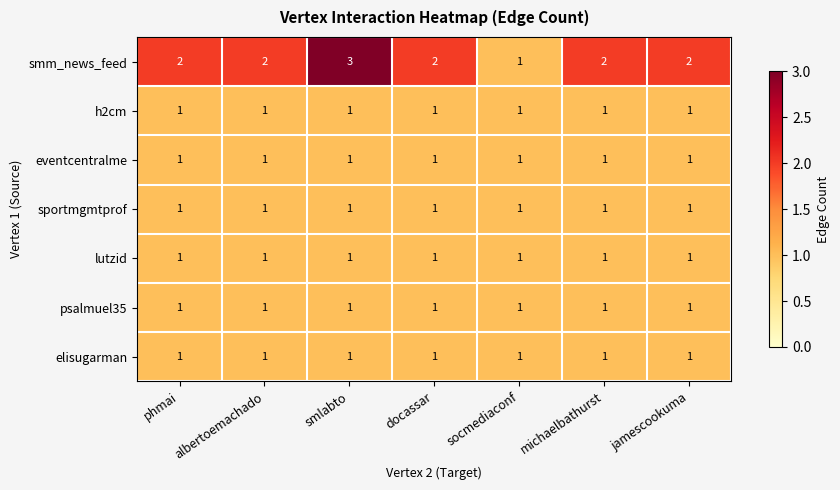

What is the total value across all series at albertoemachado?

8